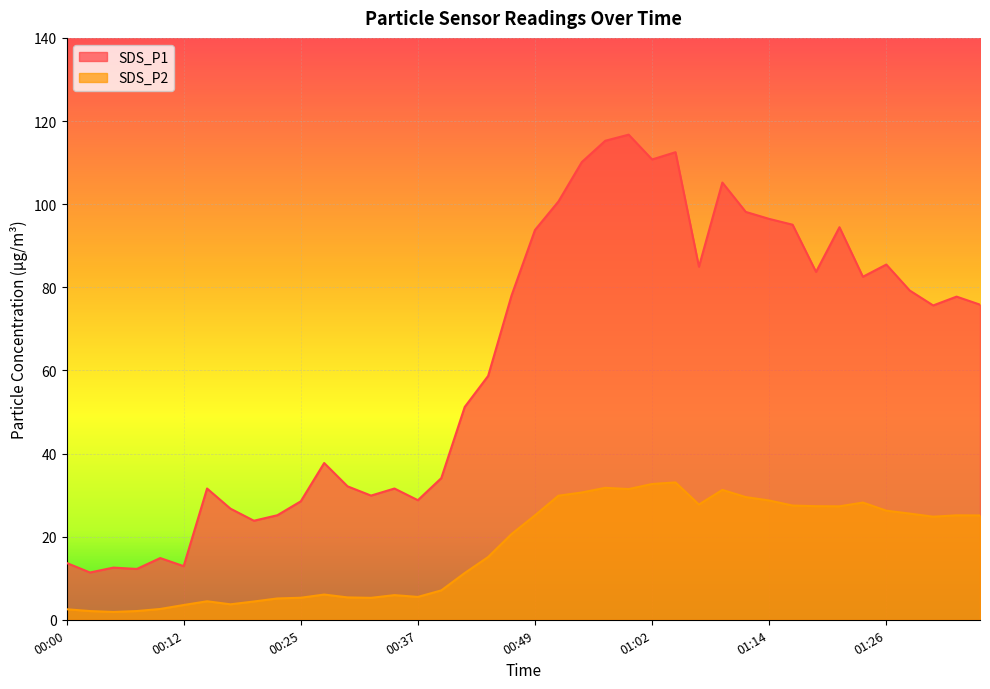

What is the difference between the maximum and minimum values in the SDS_P1 series?

105.3